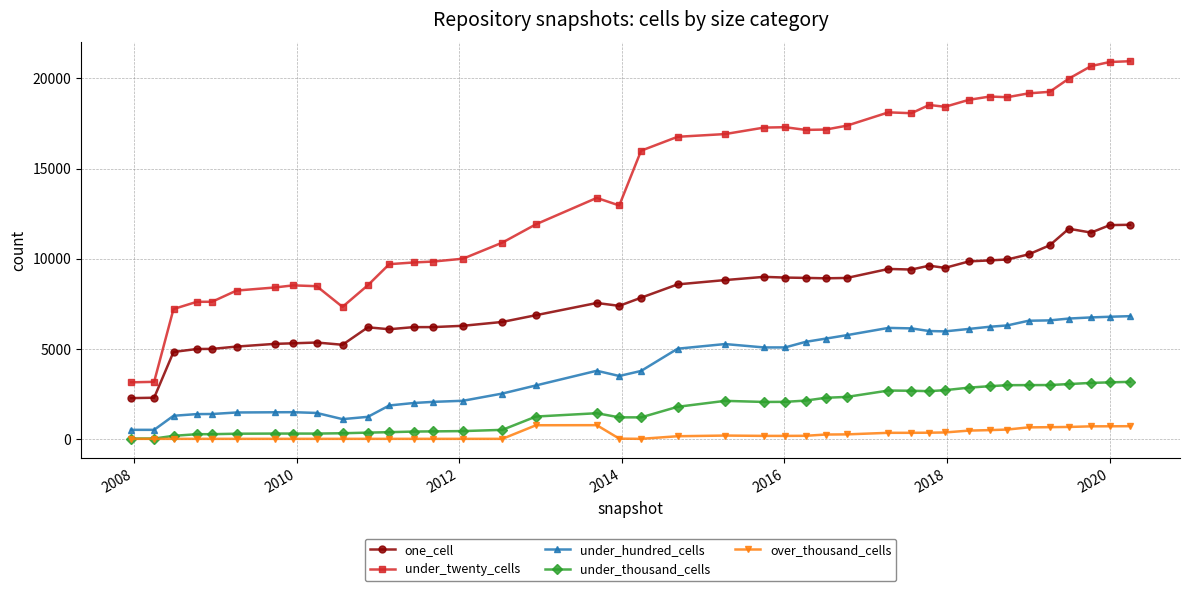

True or false: over_thousand_cells has more than 1 interior local peaks.

True